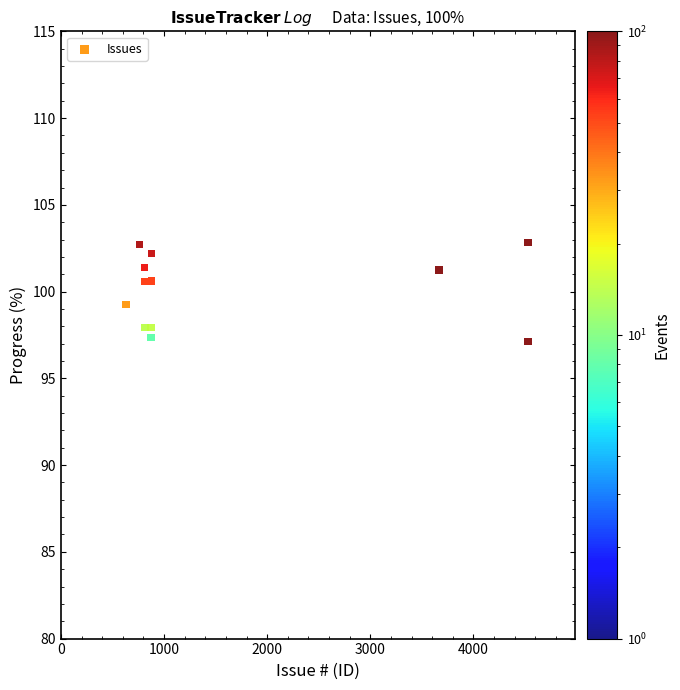

What is the average Y value?

100.1